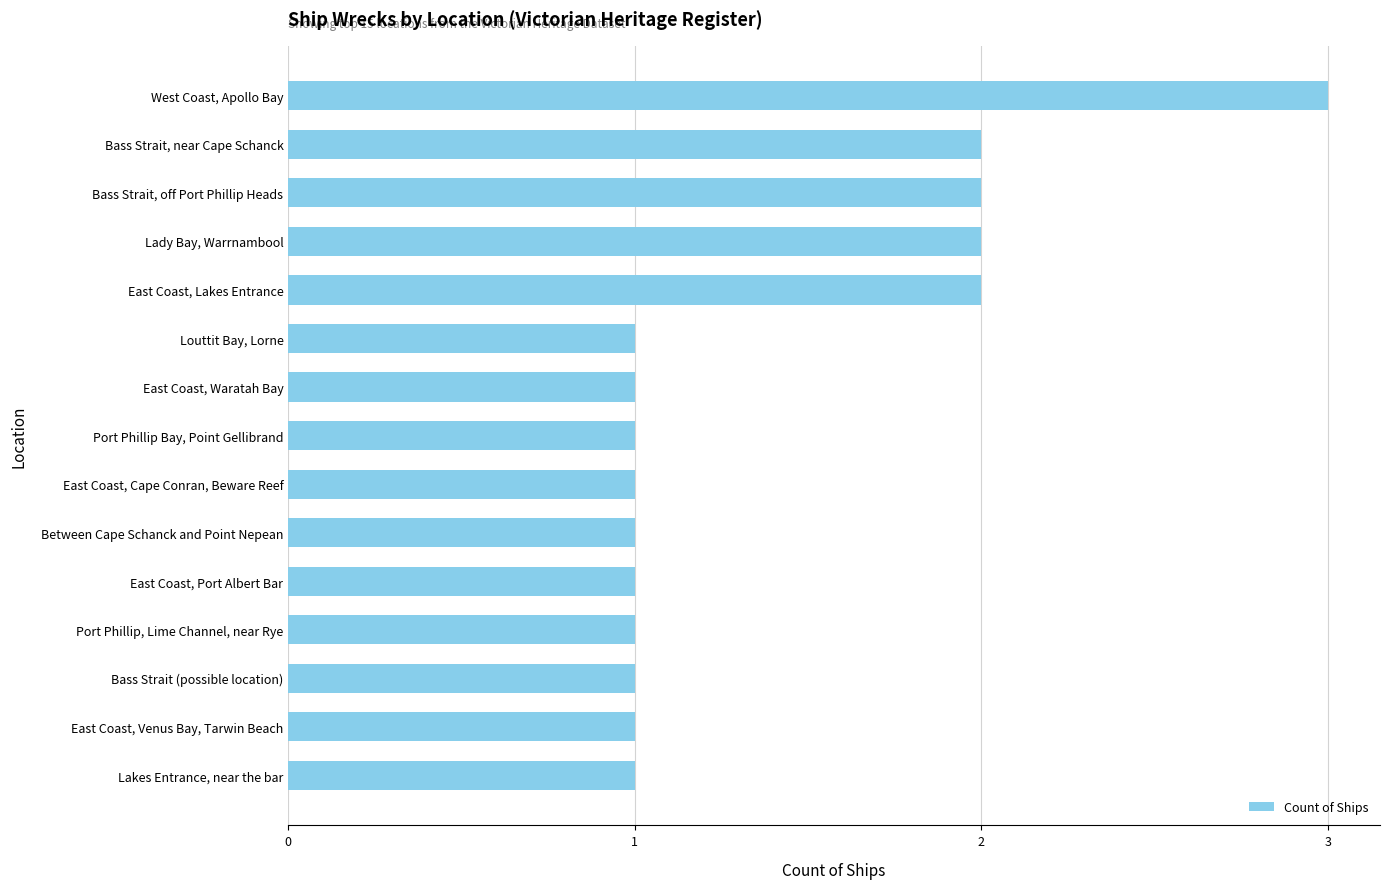

What is the ratio of the value at Bass Strait, off Port Phillip Heads to the value at East Coast, Cape Conran, Beware Reef?

2.0